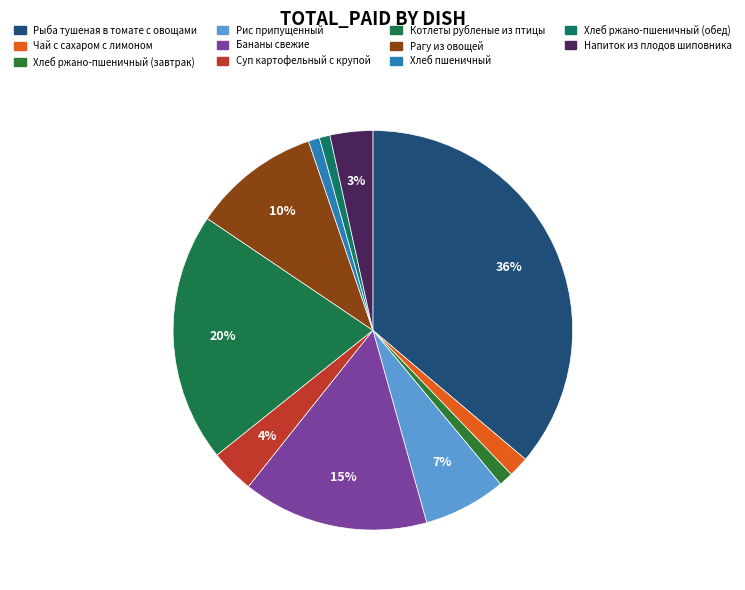

The Хлеб ржано-пшеничный (обед) slice represents 1% of the pie. True or false?

True